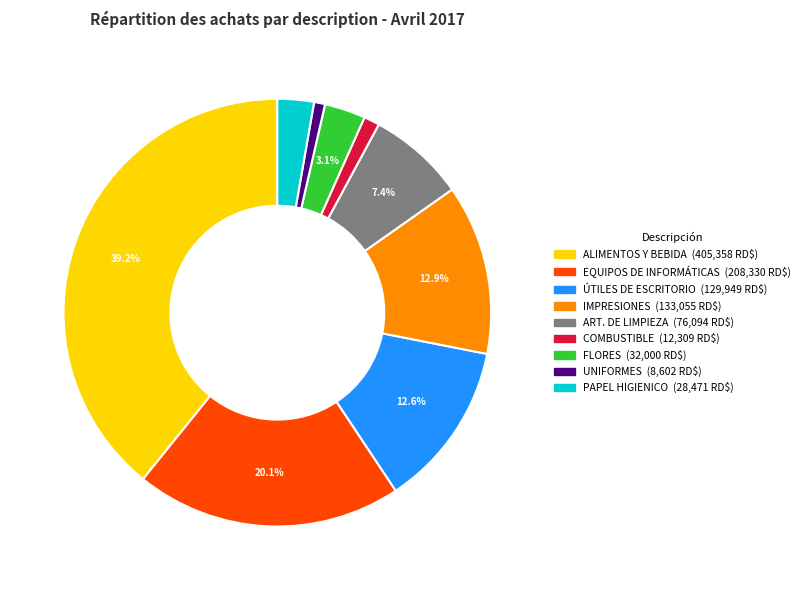

How many slices are in this pie chart?

9